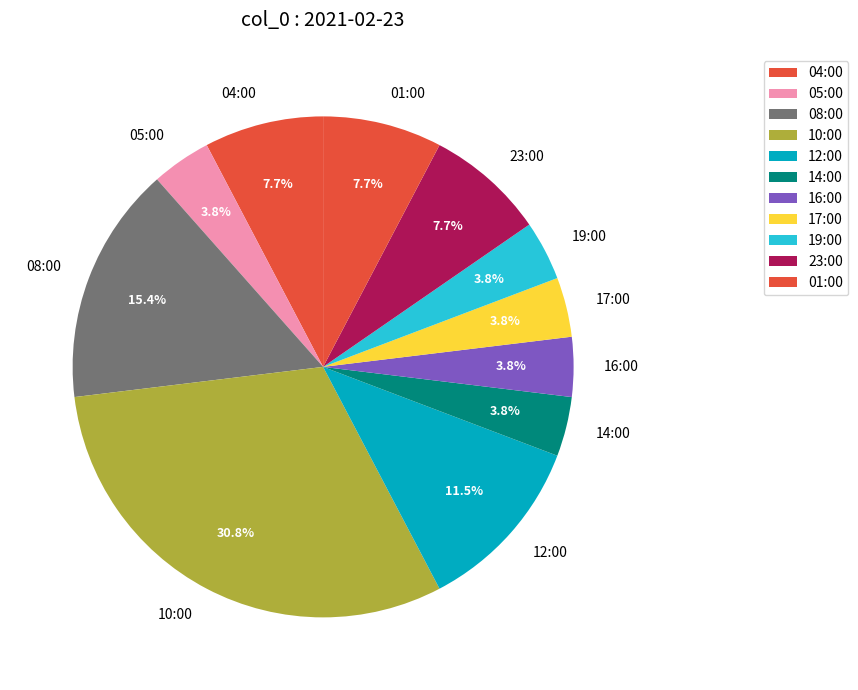

Is it true that 04:00 is 1% of the pie?

False